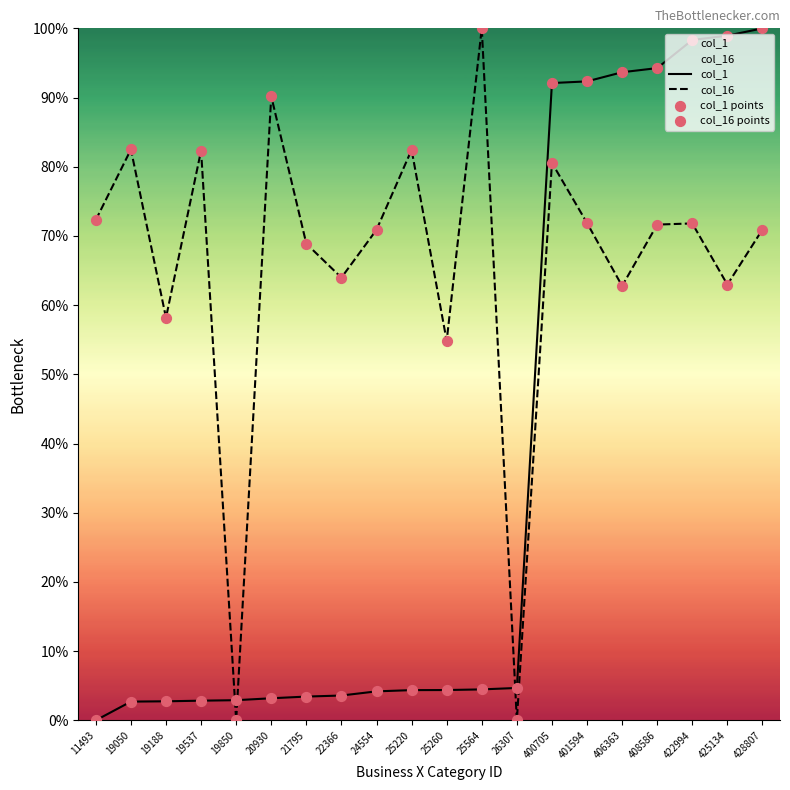

Which series reaches the maximum Y coordinate?

col_1